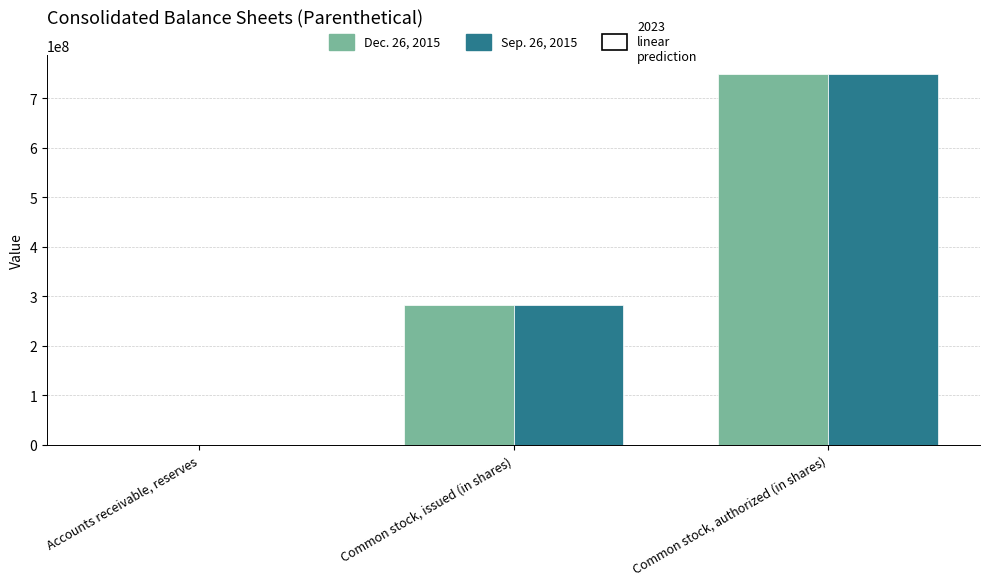

Reading right to left, extract all data points from this chart.

Dec. 26, 2015: 750000000.0	283537000.0	12.2
Sep. 26, 2015: 750000000.0	282495000.0	11.1